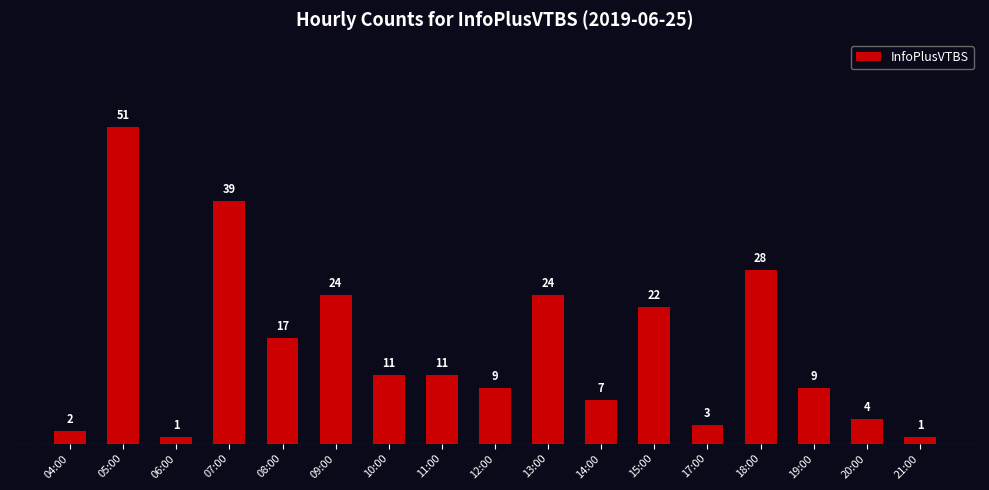

What is the average value?

15